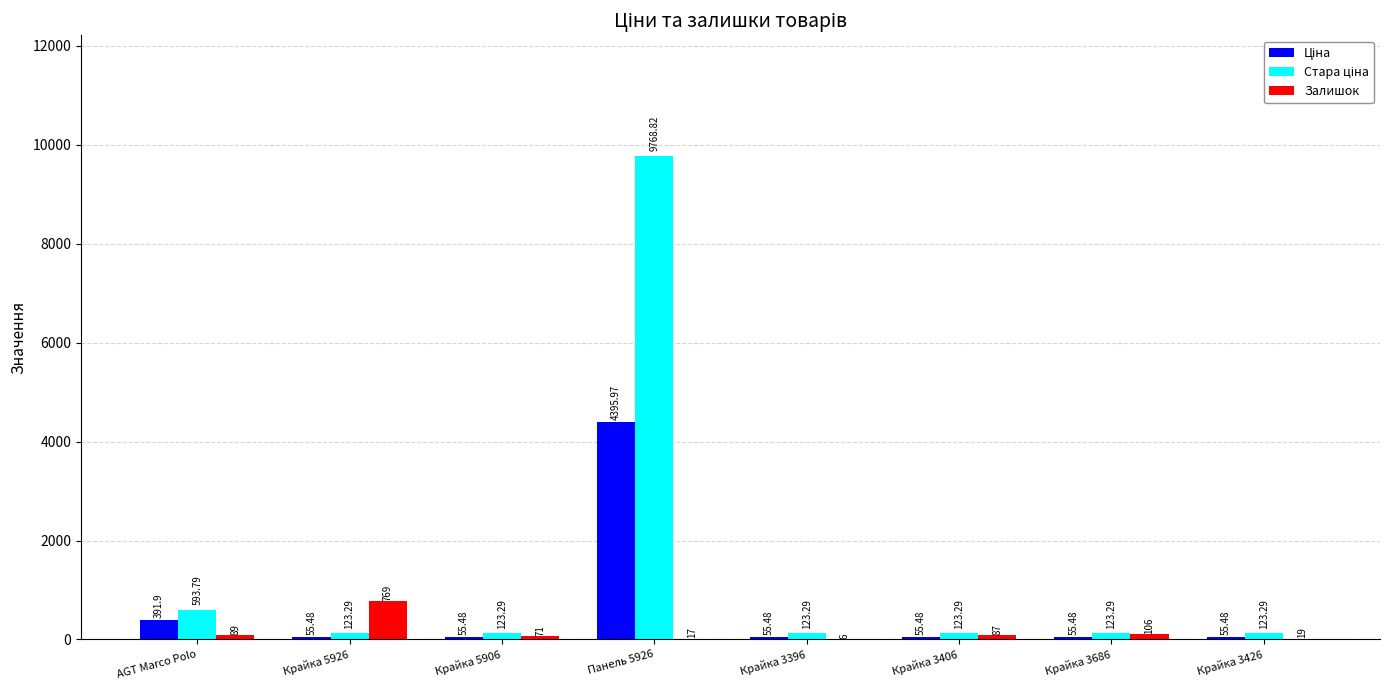

How many distinct data groups are displayed?

3